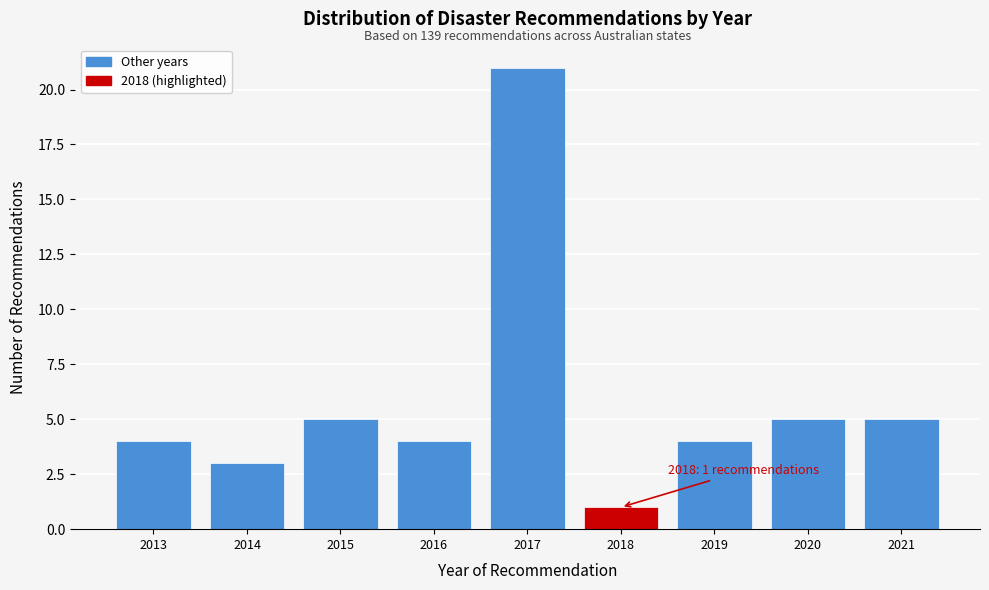

Reading left to right, transcribe all the data shown in this chart.

2013=4	2014=3	2015=5	2016=4	2017=21	2018=1	2019=4	2020=5	2021=5